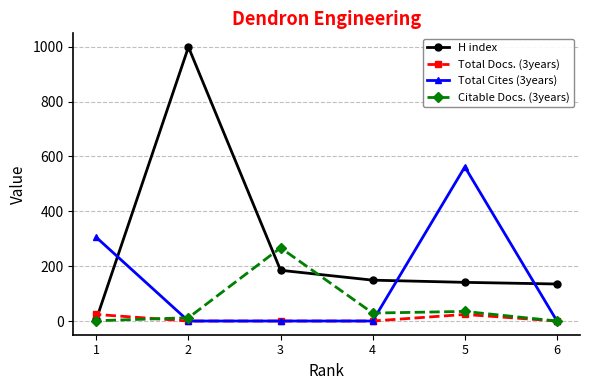

Between 2 and 3, which is larger?

2